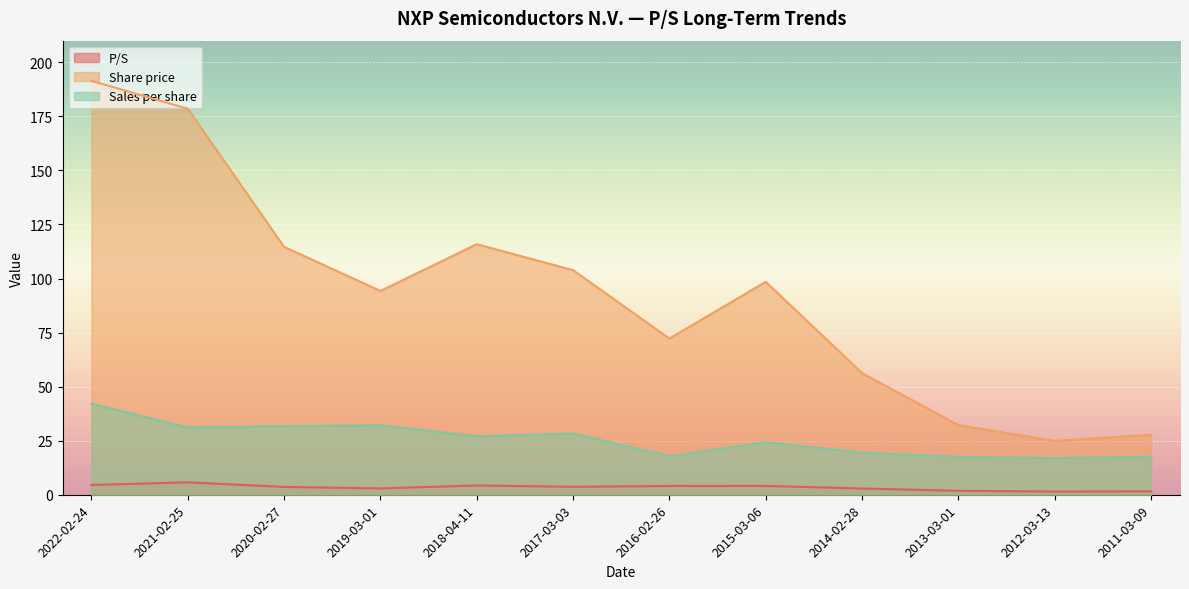

What position from the right is 2015-03-06?

5